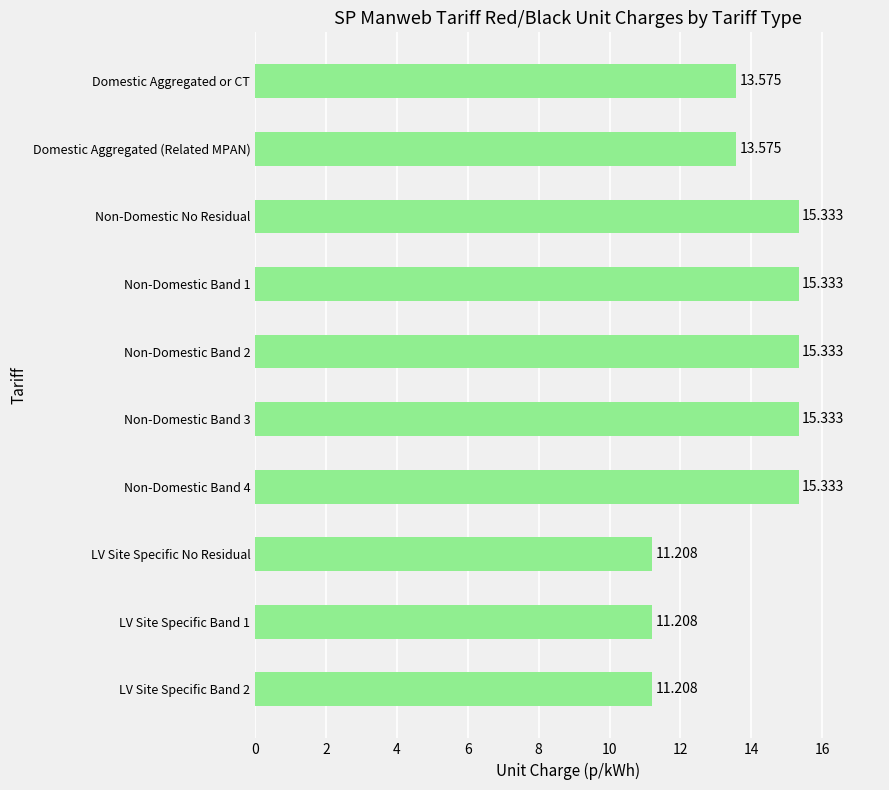

What is the label of the 9th bar from the bottom?

Domestic Aggregated (Related MPAN)